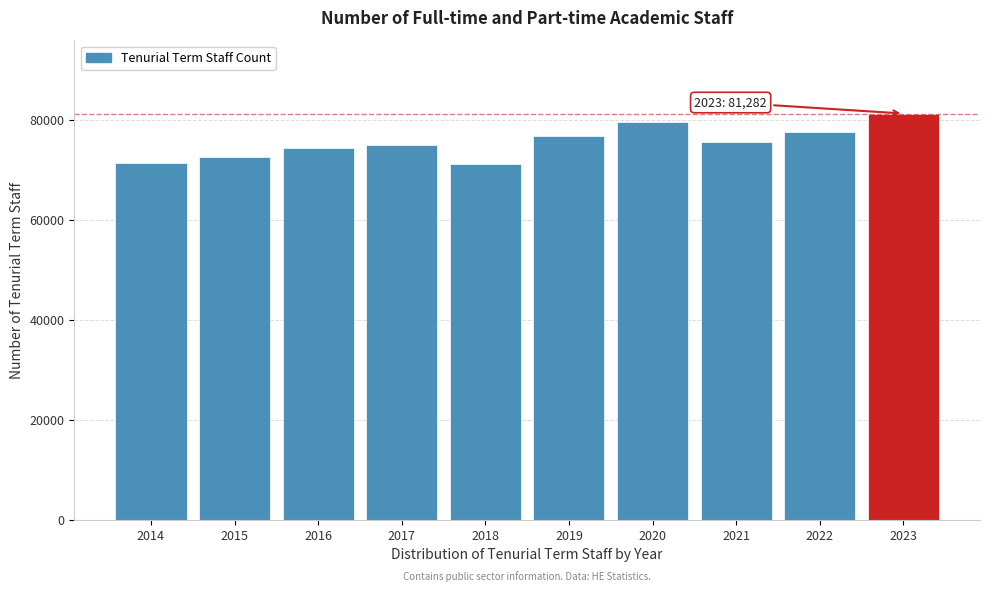

What is the maximum value shown in the chart?

81282